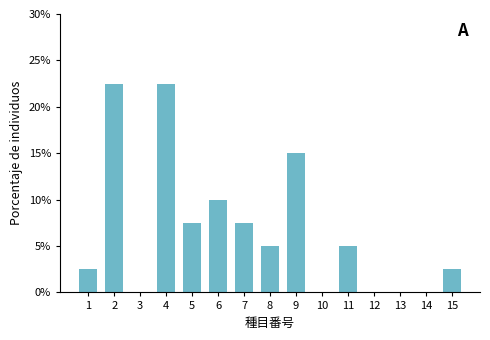

Reading left to right, what are all the values shown in this chart?

1=2.5	2=22.5	3=0.0	4=22.5	5=7.5	6=10.0	7=7.5	8=5.0	9=15.0	10=0.0	11=5.0	12=0.0	13=0.0	14=0.0	15=2.5